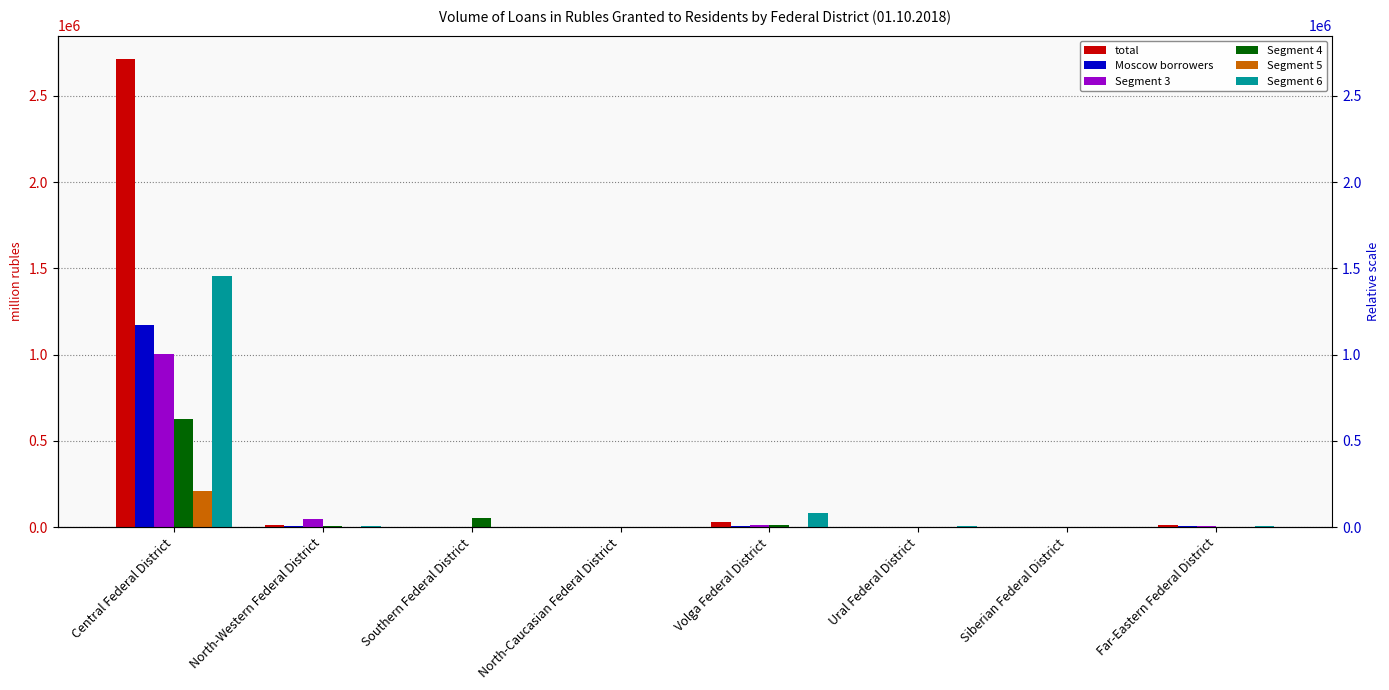

True or false: Moscow borrowers has a value of 9579 at Volga Federal District.

True